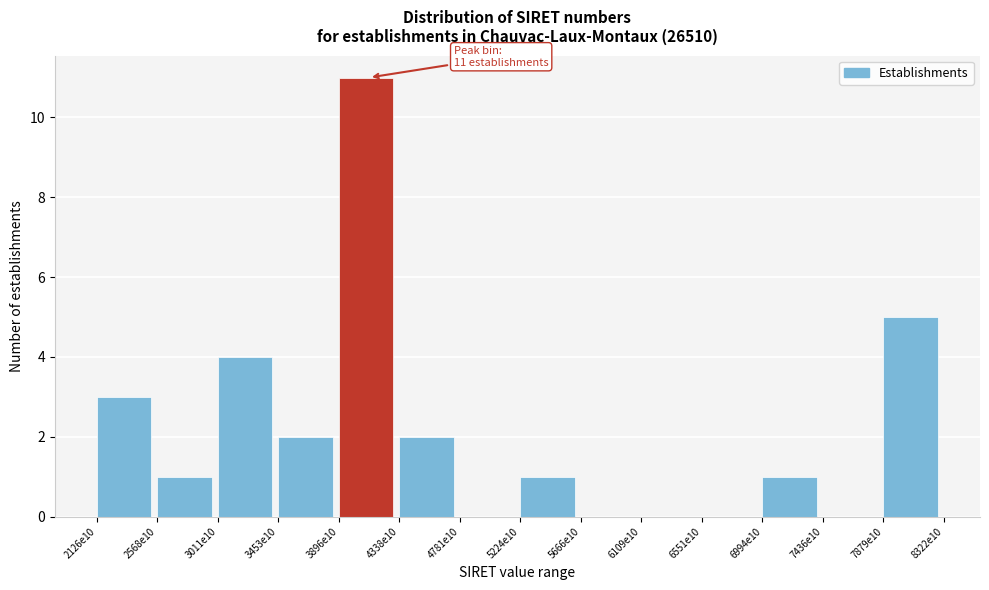

Reading left to right, extract all data points from this chart.

2126e10=3	2568e10=1	3011e10=4	3453e10=2	3896e10=11	4338e10=2	4781e10=0	5224e10=1	5666e10=0	6109e10=0	6551e10=0	6994e10=1	7436e10=0	7879e10=5